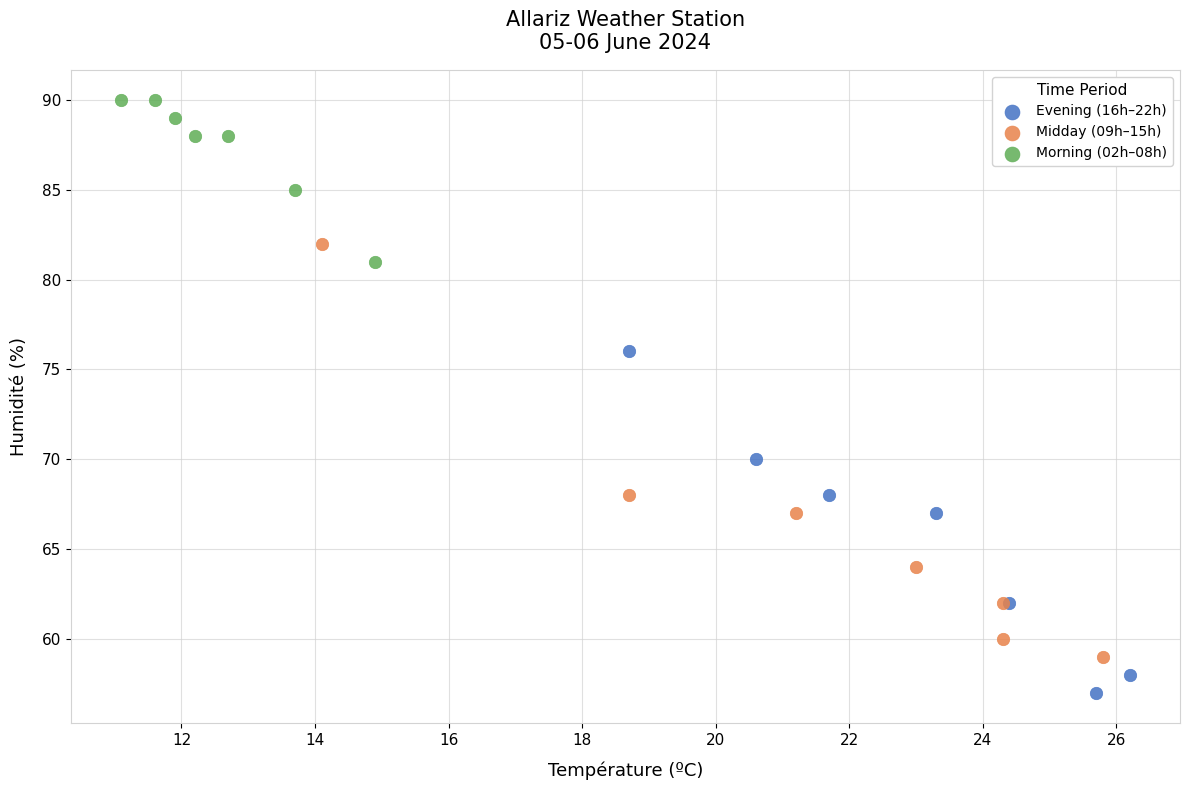

Which series has the largest Y range (max minus min)?

Midday (09h–15h)